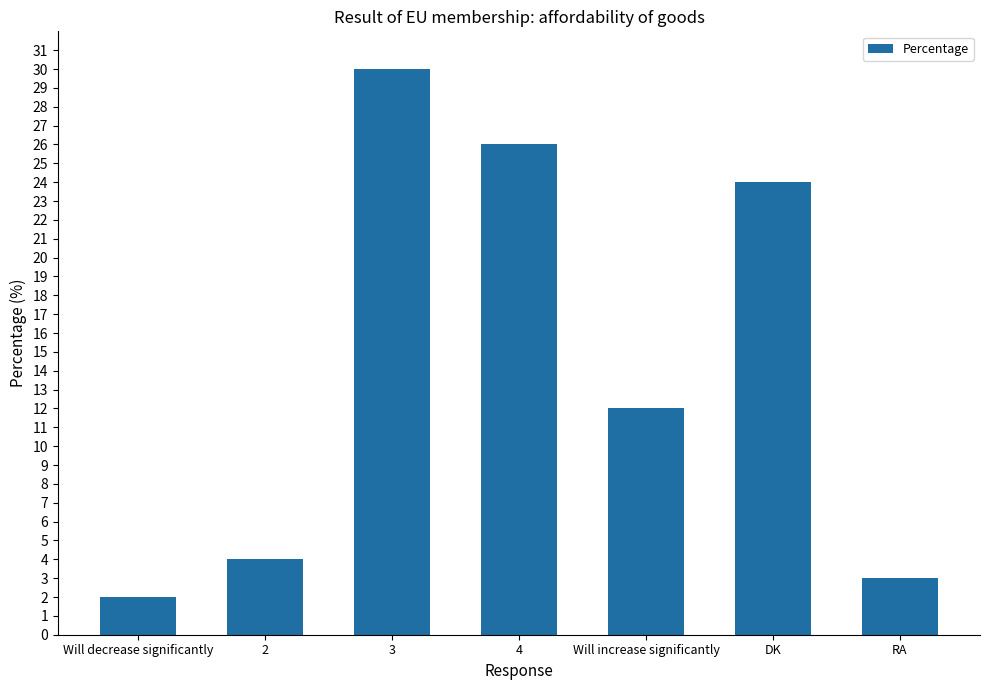

Where does the data first go above 12?

3